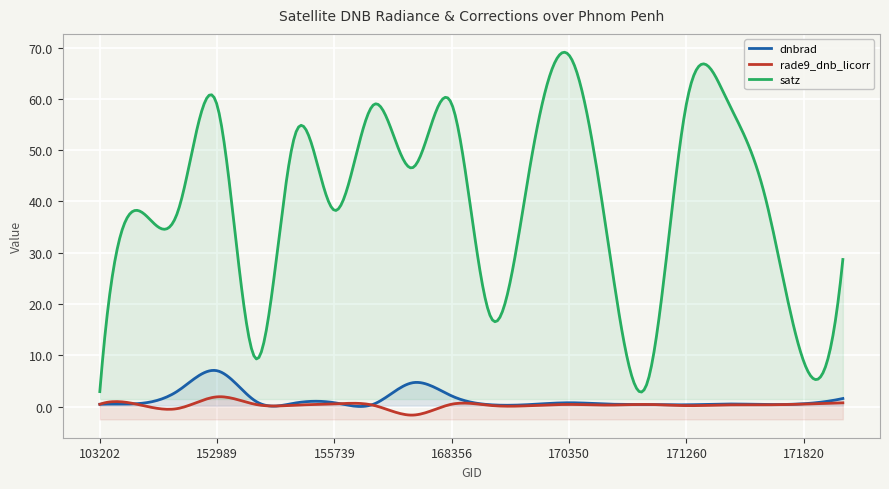

Between 170716 and 152809, which is larger?

152809